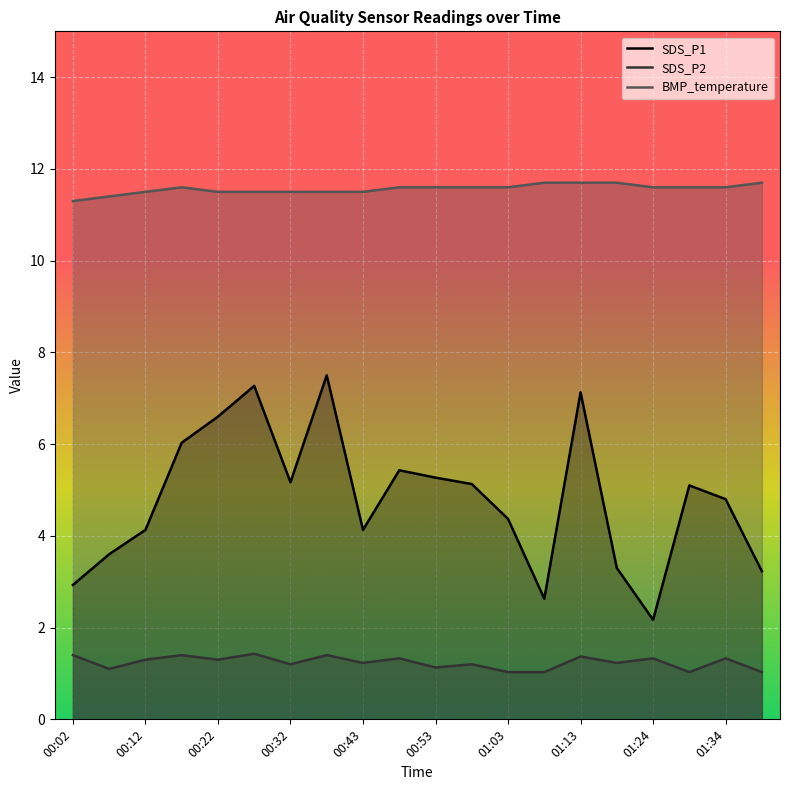

How many lines are shown in the chart?

3